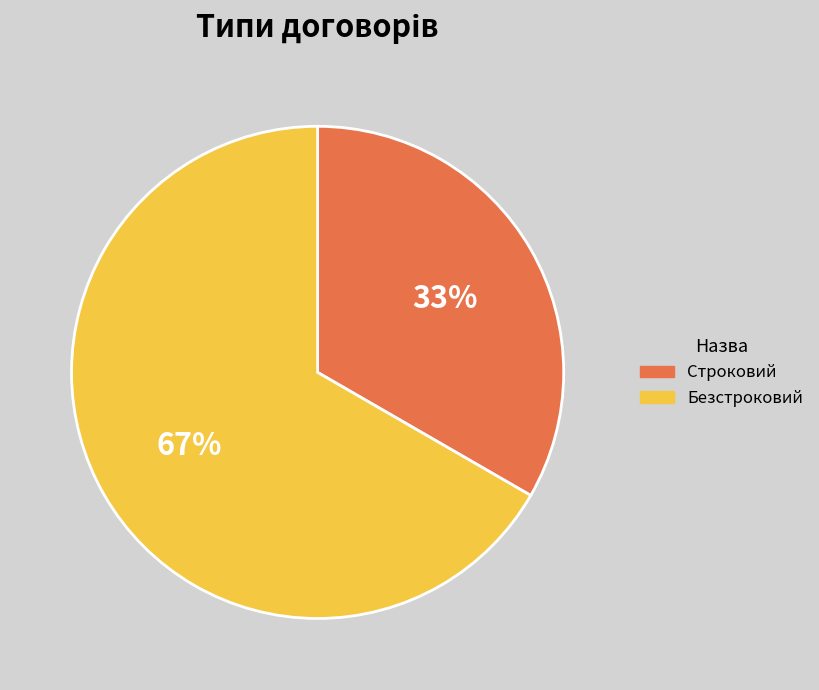

Rank the categories by value from lowest to highest.

Строковий, Безстроковий